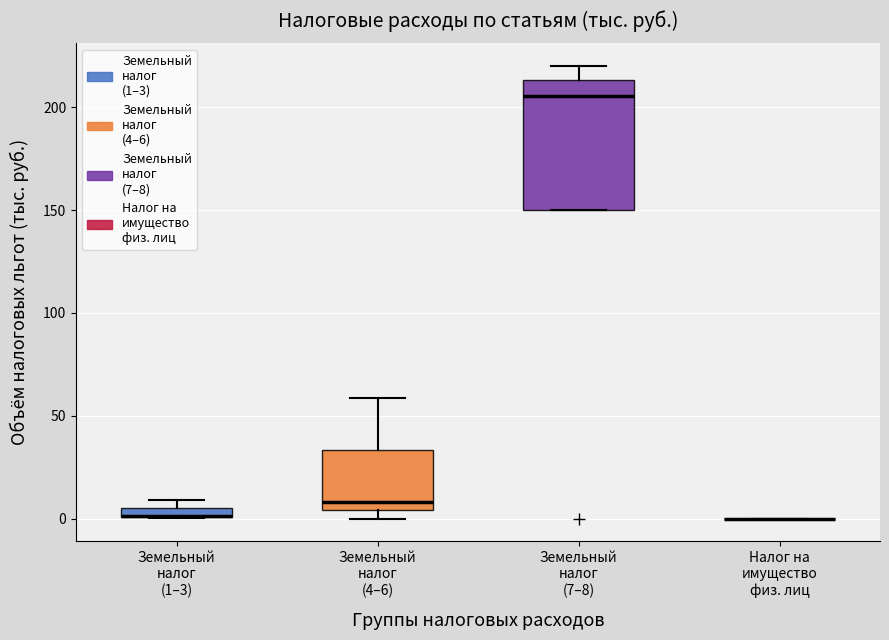

Comparing the boxes themselves (not the whiskers), which one is the tallest?

Земельный налог (7–8)